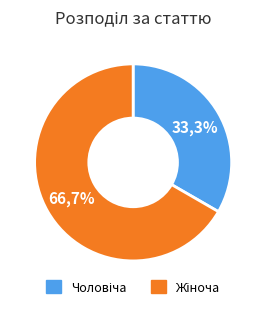

Which slice is the smallest?

Чоловіча